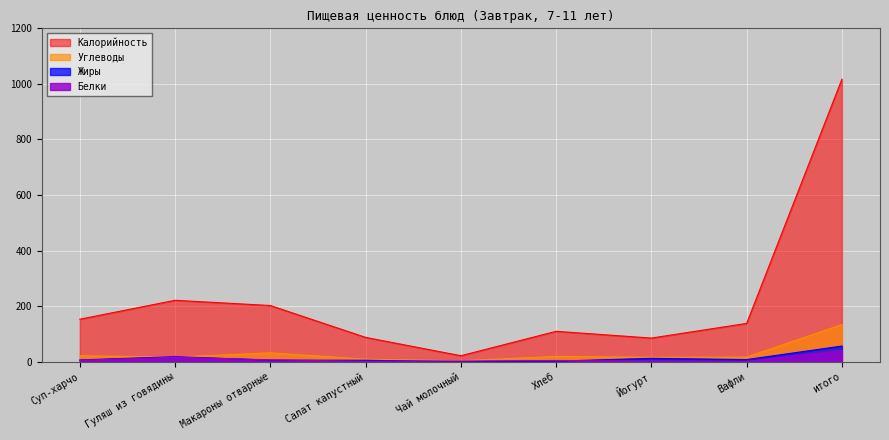

What is the difference between the maximum and minimum values in the Жиры series?

56.2